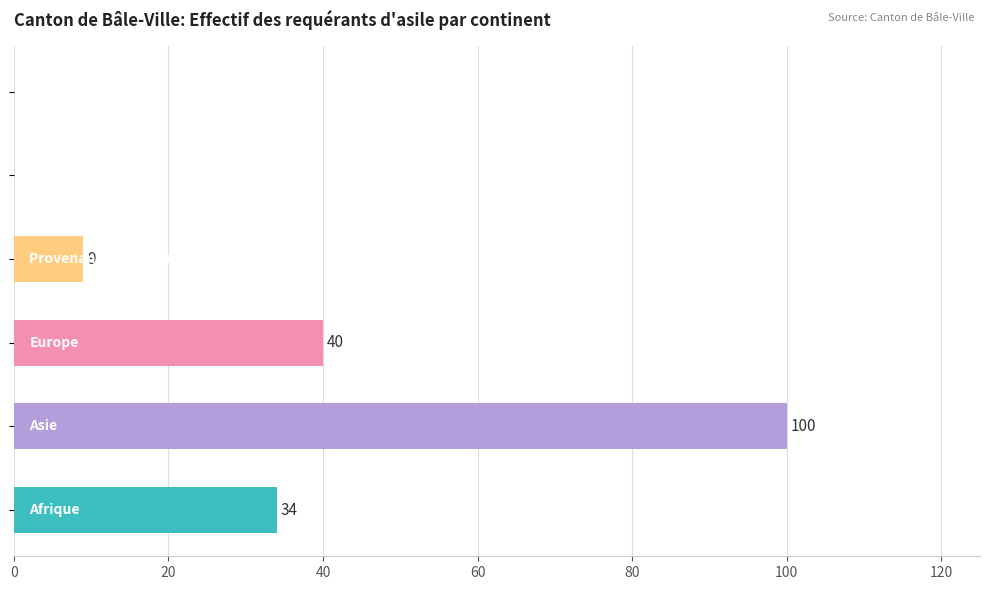

What is the maximum value shown in the chart?

100